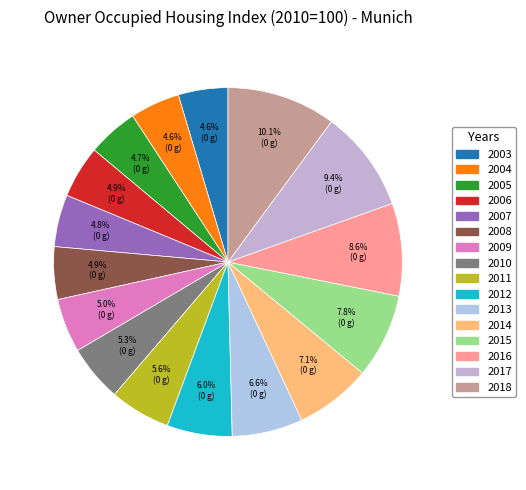

What is the change in value from 2005 to 2017?

+90.2